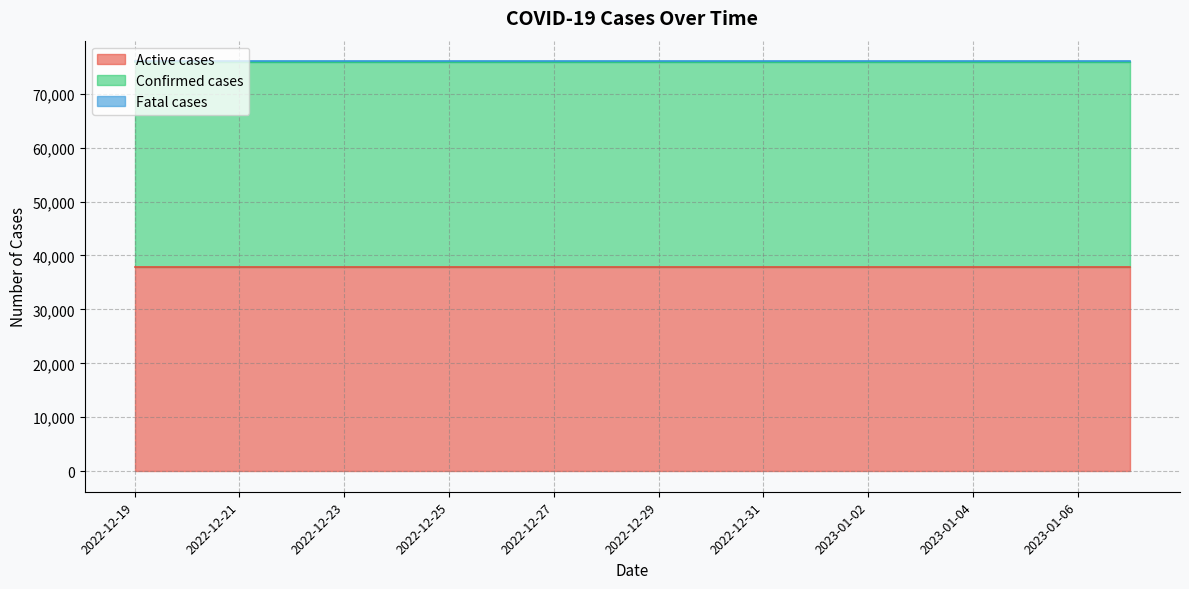

What are all the series names shown in the legend?

Active cases, Confirmed cases, Fatal cases